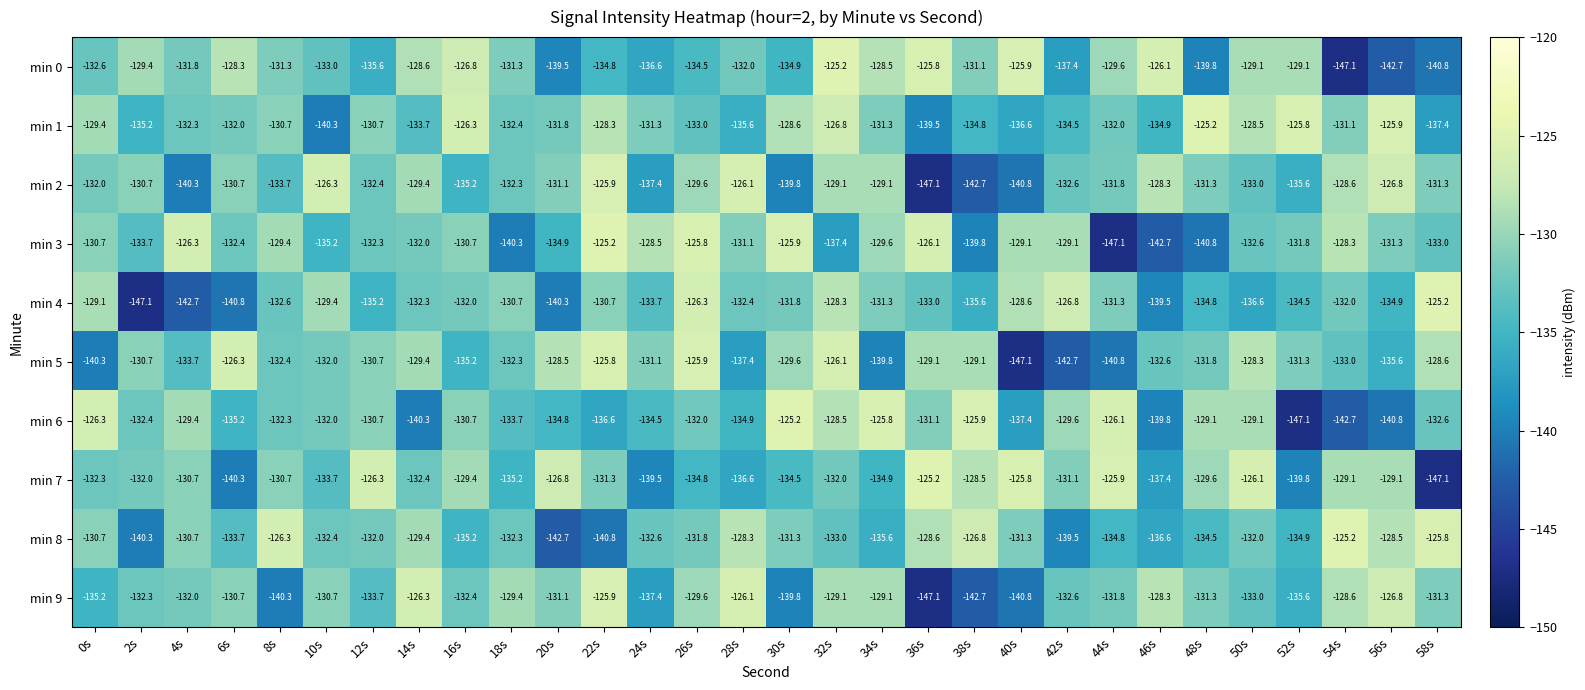

What is the maximum value for min 6?

-125.2